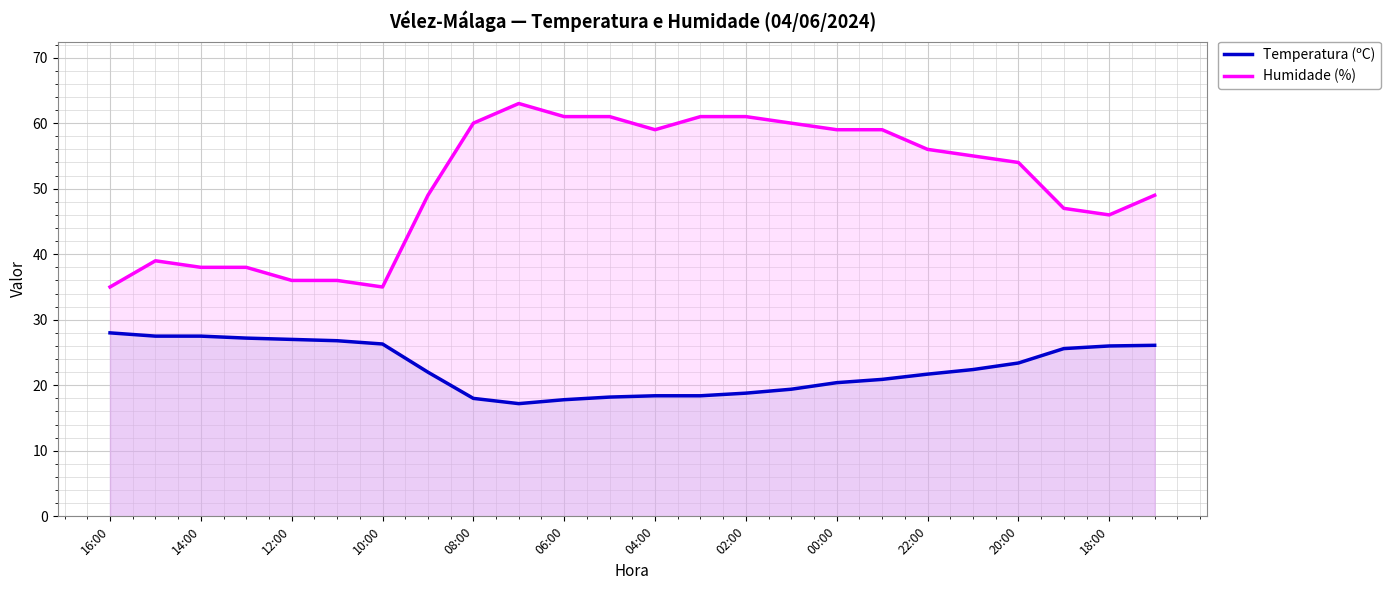

True or false: Humidade (%) and Temperatura (ºC) intersect in this chart.

False